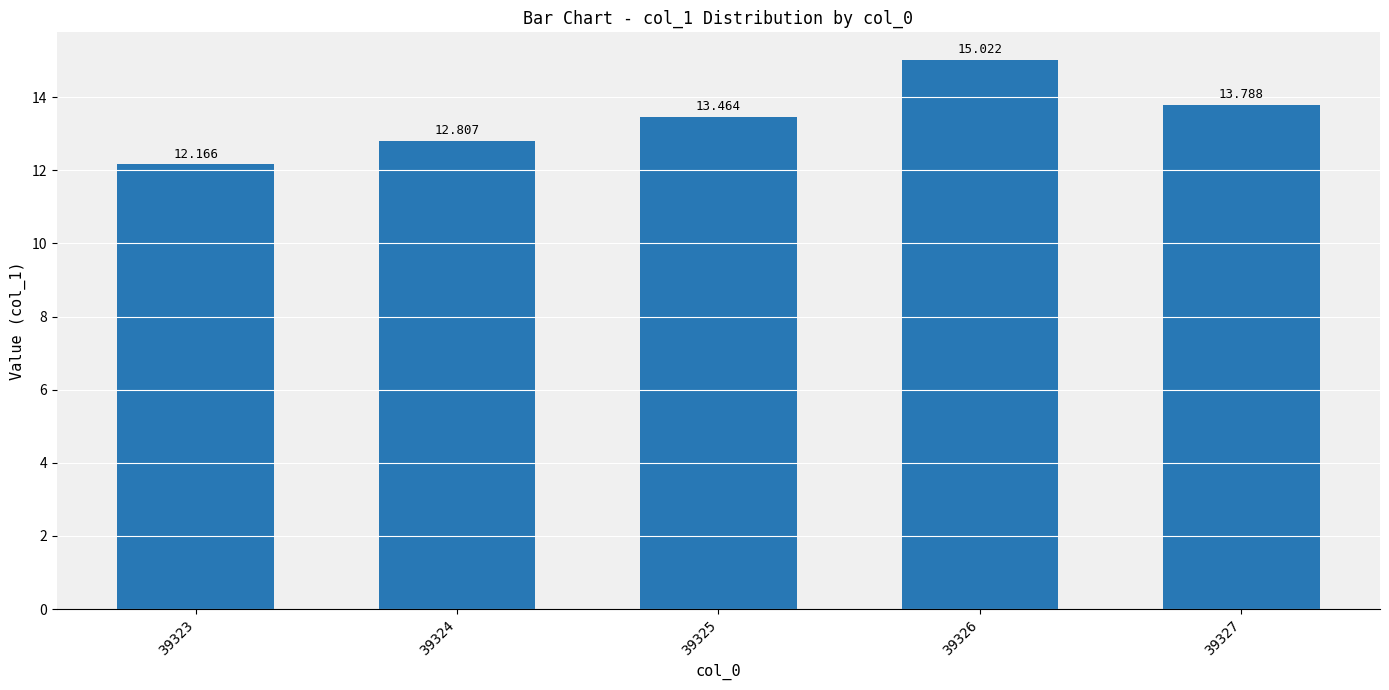

How many bars are there in total?

5